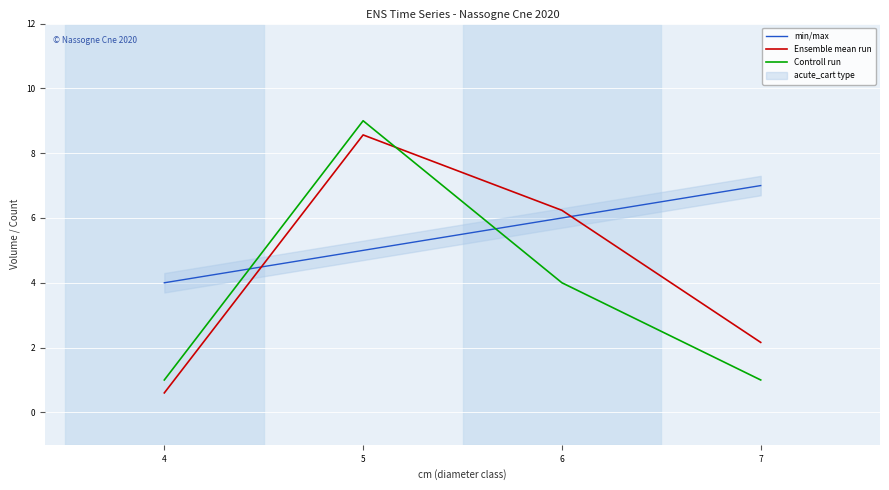

Reading left to right, extract all data points from this chart.

min/max: 4=4.0	5=5.0	6=6.0	7=7.0
Ensemble mean run: 4=0.6	5=8.6	6=6.2	7=2.2
Controll run: 4=1.0	5=9.0	6=4.0	7=1.0